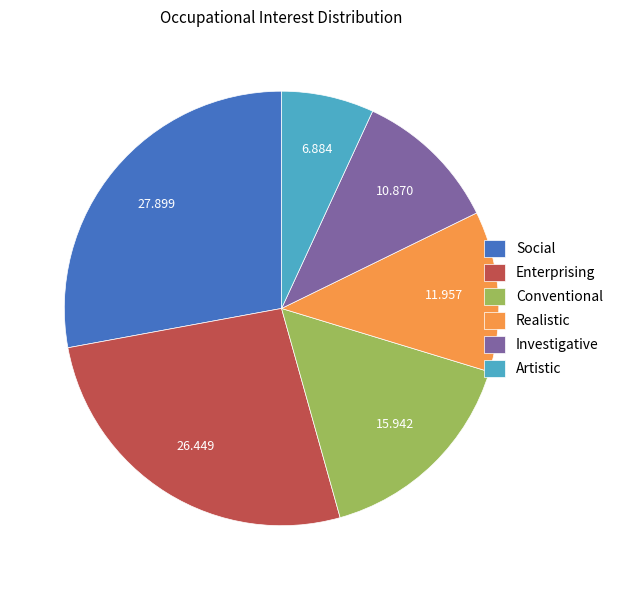

Is the sum of Enterprising and Social greater than half?

Yes